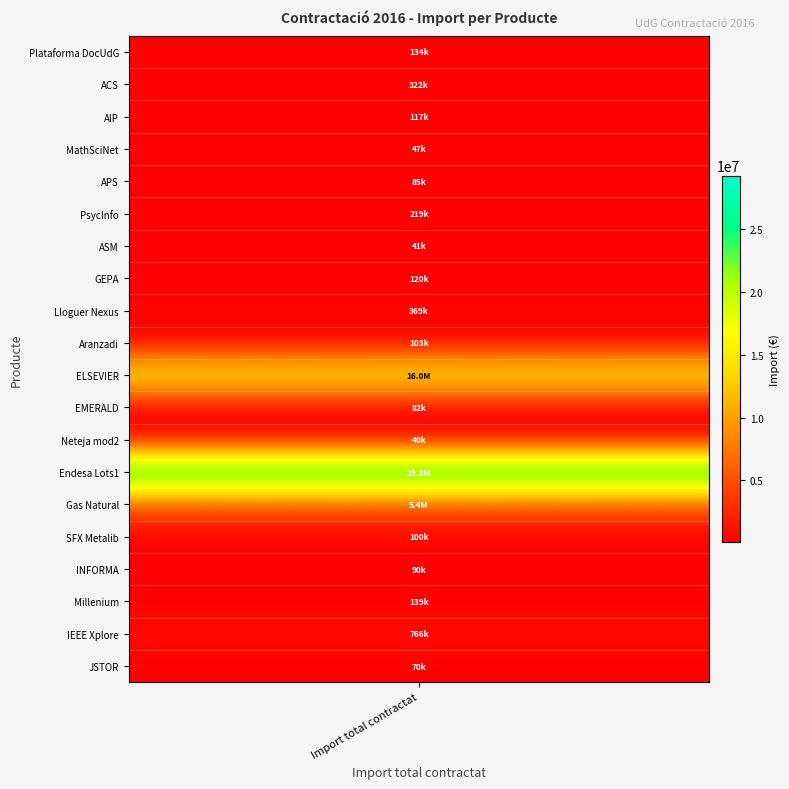

What is the sum of all values?

53505435.0